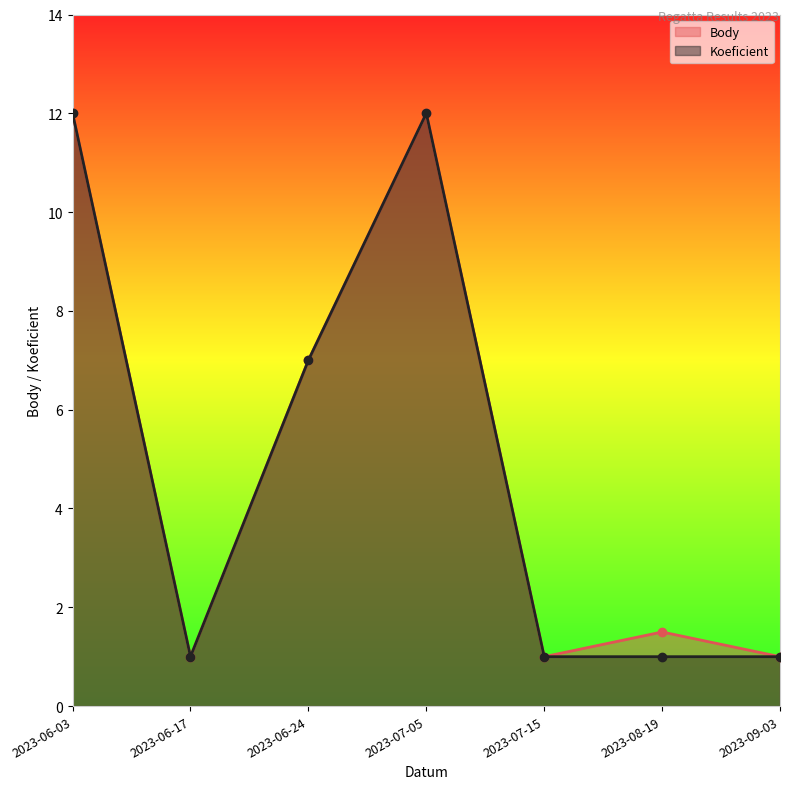

True or false: Koeficient and Body intersect in this chart.

False